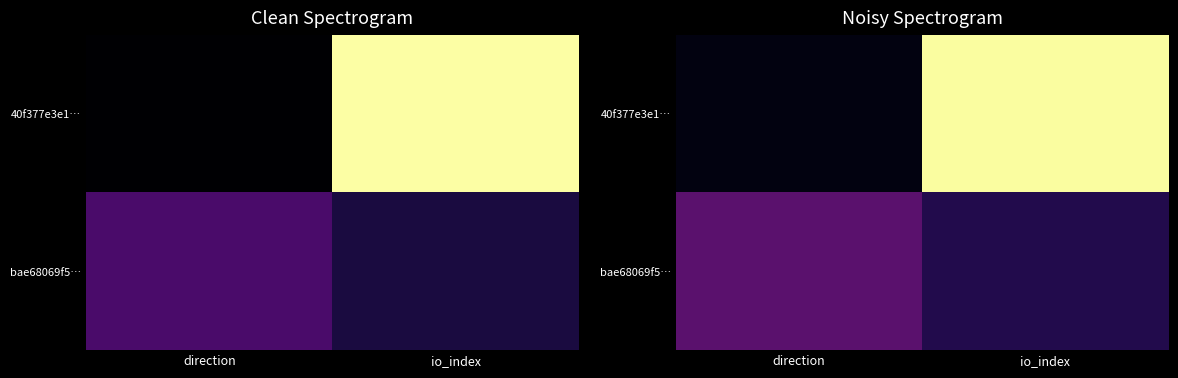

What is the total value across all series at direction?

0.3